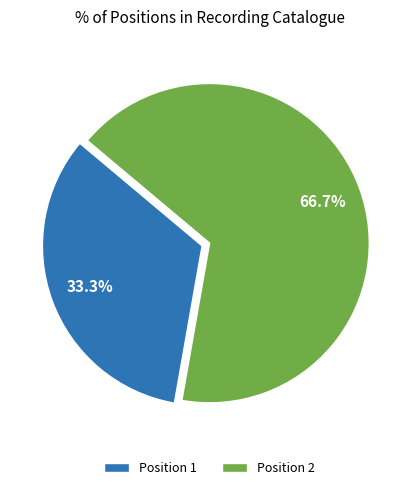

Which category accounts for the majority?

Position 2